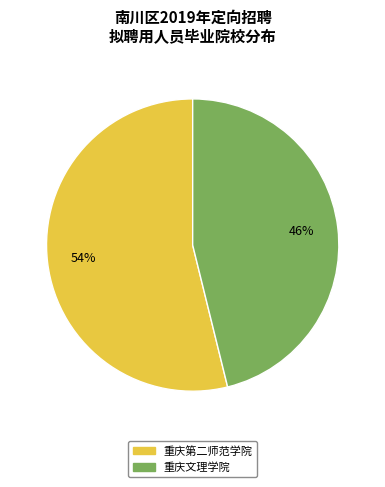

To the nearest percent, what is the combined percentage of 重庆文理学院 and 重庆第二师范学院?

100%